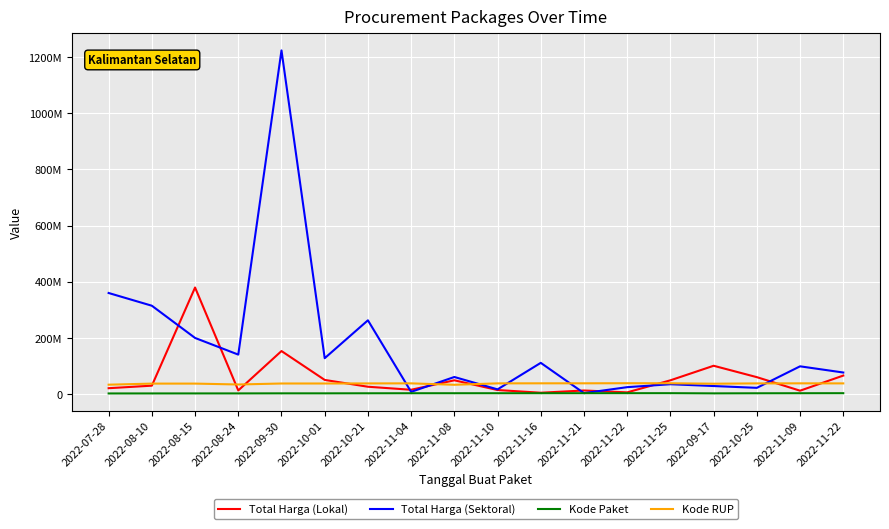

List the series in order of their peak value, highest first.

Total Harga (Sektoral), Total Harga (Lokal), Kode RUP, Kode Paket